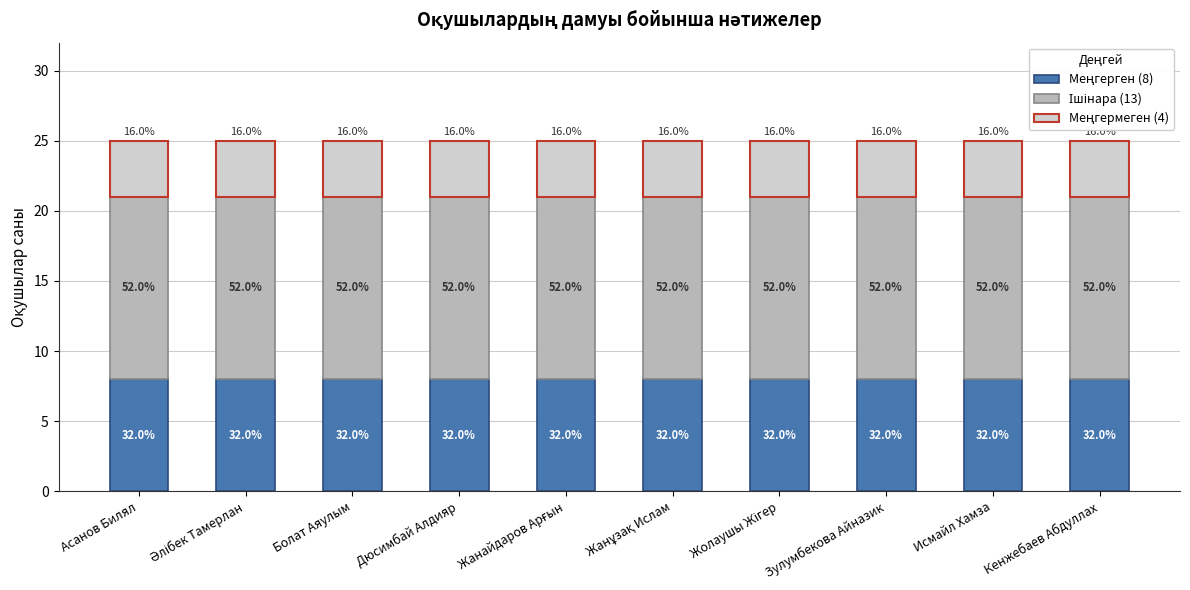

Are the bars grouped side by side (vs. stacked)?

No